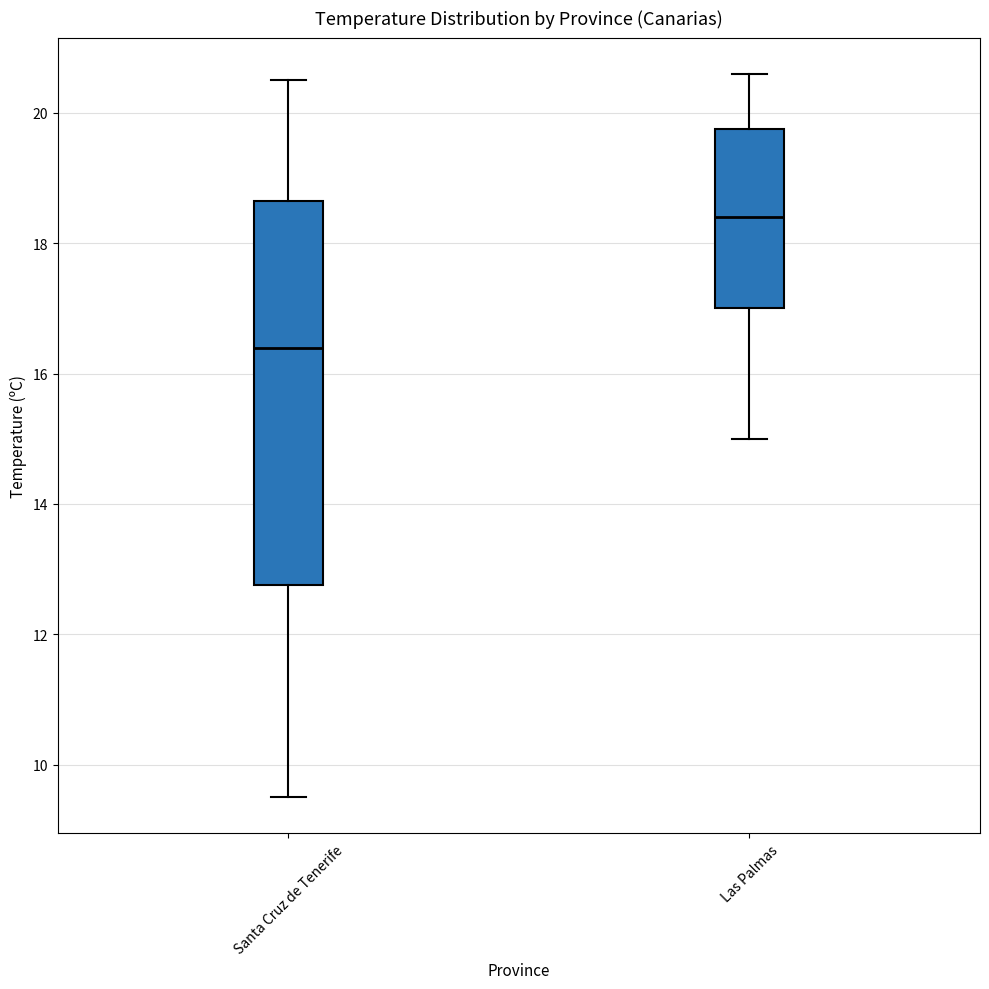

Reading left to right, read every box against the y-axis: the position of its median line, the range the box covers, and the ends of its whiskers. The values are not printed on the chart, so give them approximately, as read against the axis.

Santa Cruz de Tenerife: median 16.4, box 12.8 to 18.6, whiskers 9.6 to 20.6
Las Palmas: median 18.4, box 17.0 to 19.8, whiskers 15.0 to 20.6